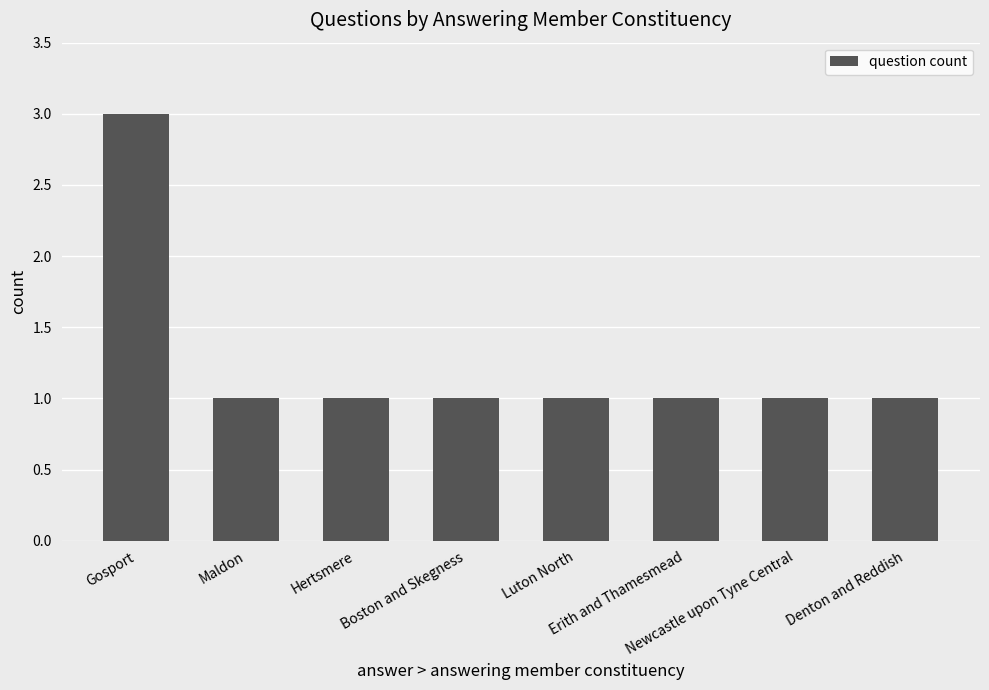

What is the sum of all values?

10